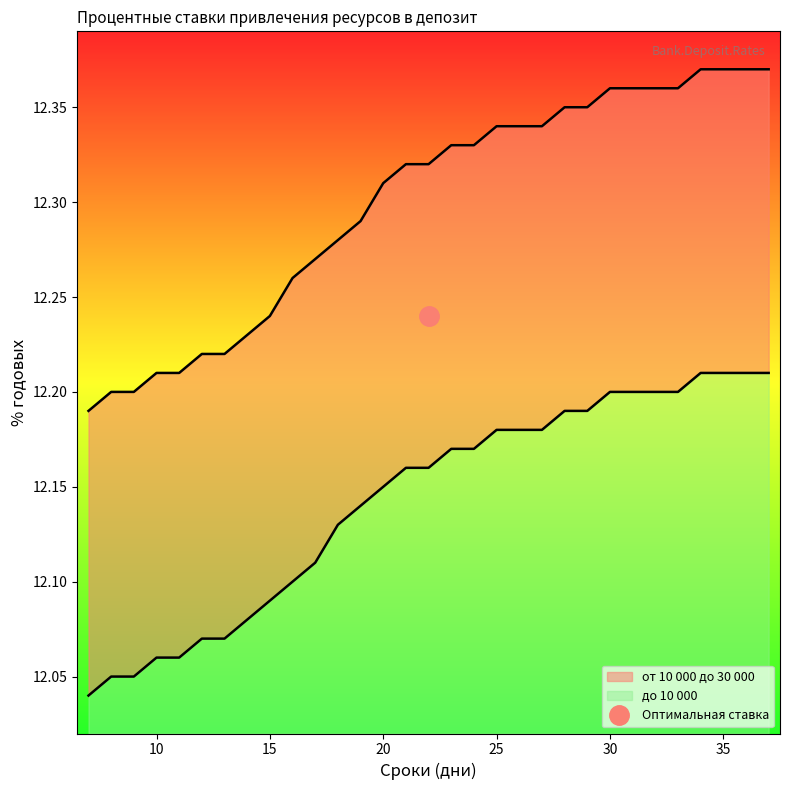

List the labels in order of до 10 000 value, smallest first.

7, 8, 9, 10, 11, 12, 13, 14, 15, 16, 17, 18, 19, 20, 21, 22, 23, 24, 25, 26, 27, 28, 29, 30, 31, 32, 33, 34, 35, 36, 37